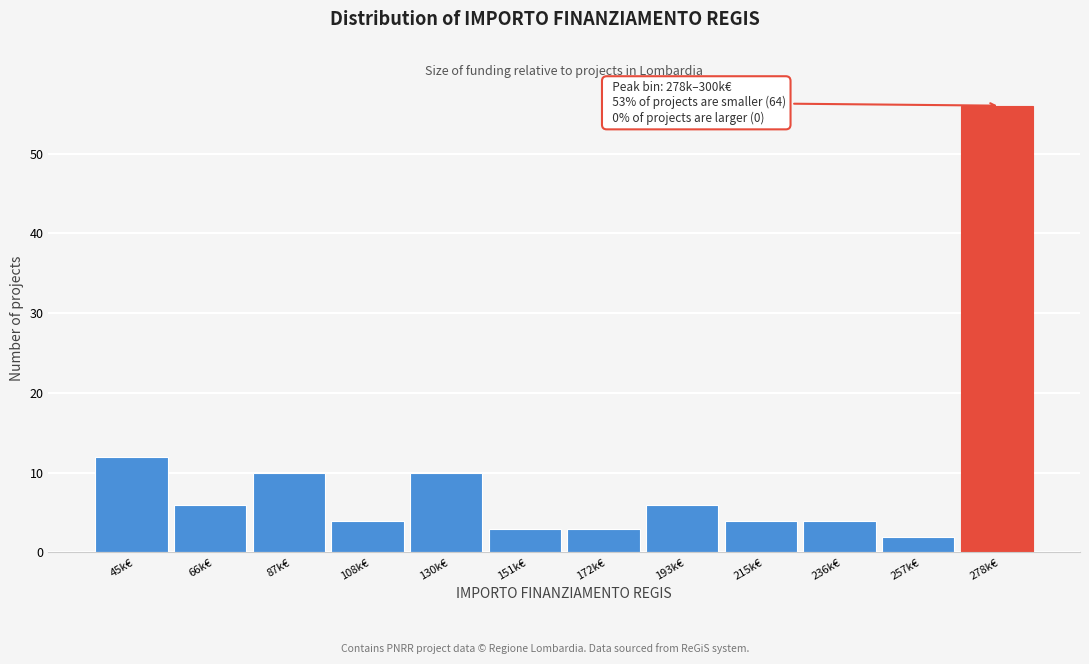

Reading left to right, list all the values displayed in this chart.

12	6	10	4	10	3	3	6	4	4	2	56